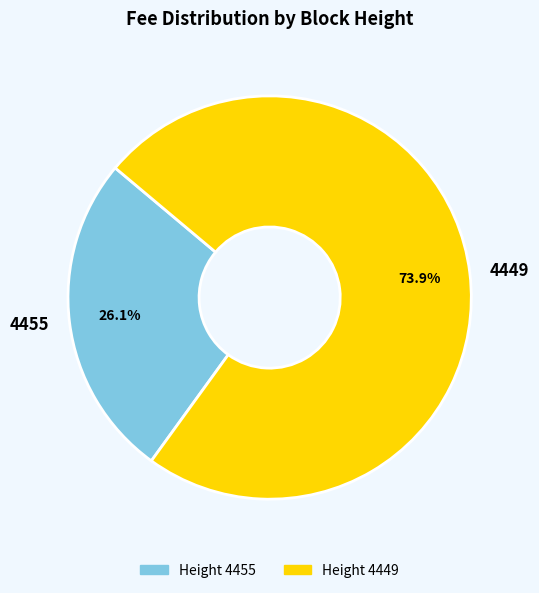

How much of the chart is everything except 4449?

26.1%